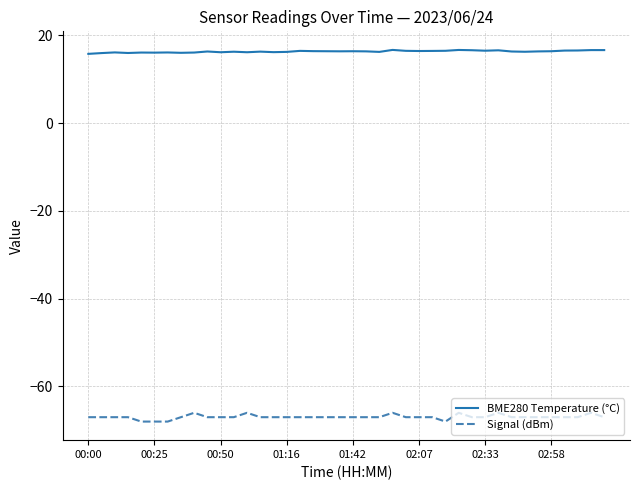

Which series has the largest total across all categories?

BME280 Temperature (°C)